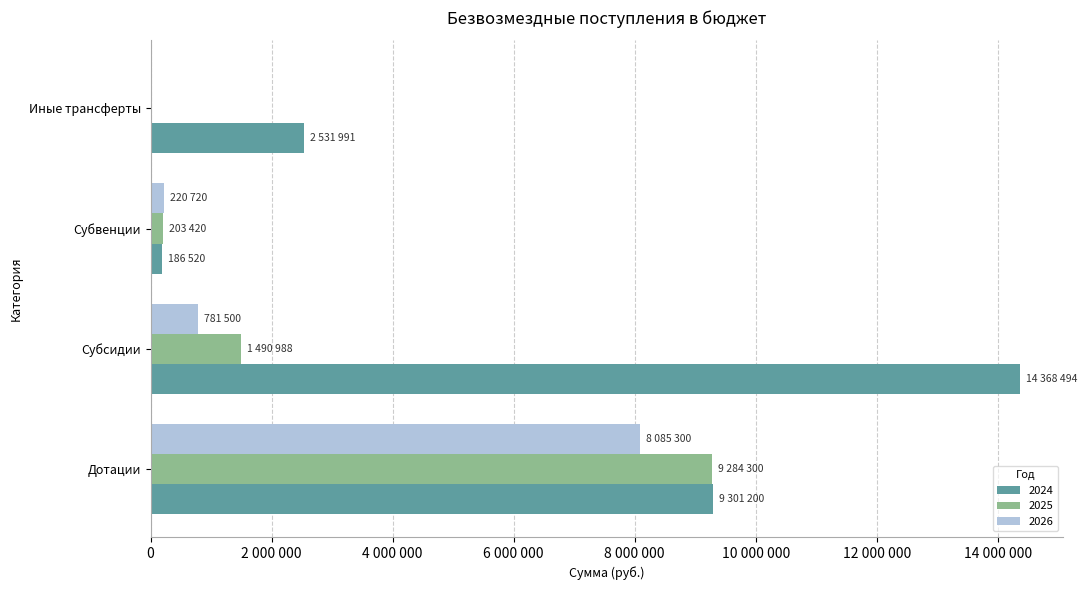

What is the maximum value for 2026?

8085300.0